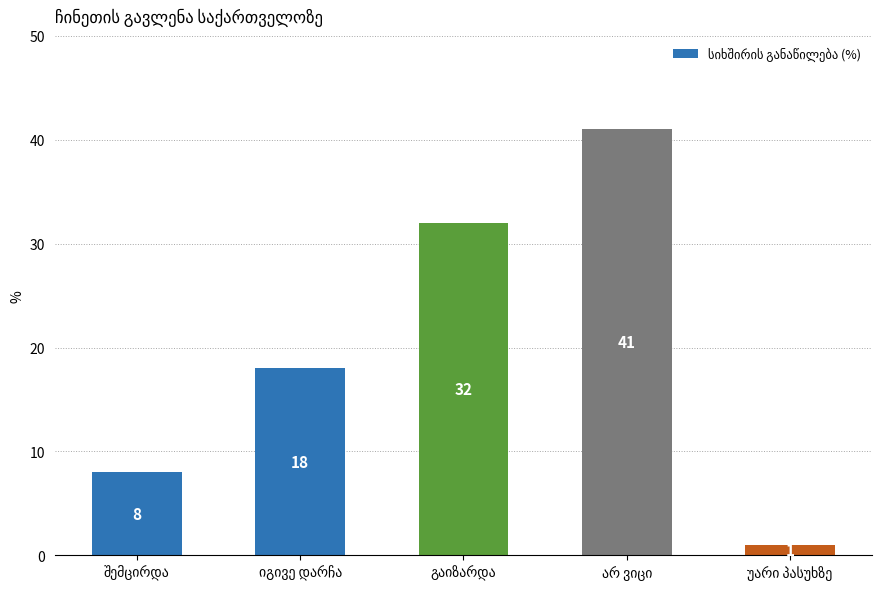

What is the average value?

20